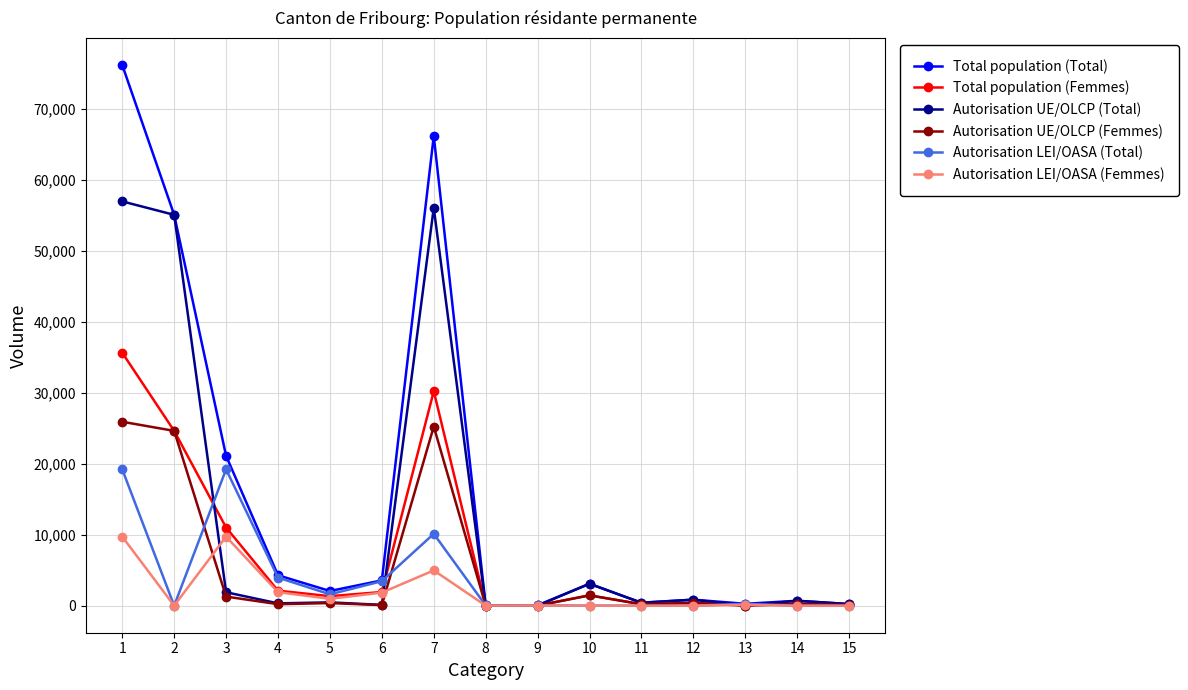

List the series in order of their peak value, lowest first.

Autorisation LEI/OASA (Femmes), Autorisation LEI/OASA (Total), Autorisation UE/OLCP (Femmes), Total population (Femmes), Autorisation UE/OLCP (Total), Total population (Total)